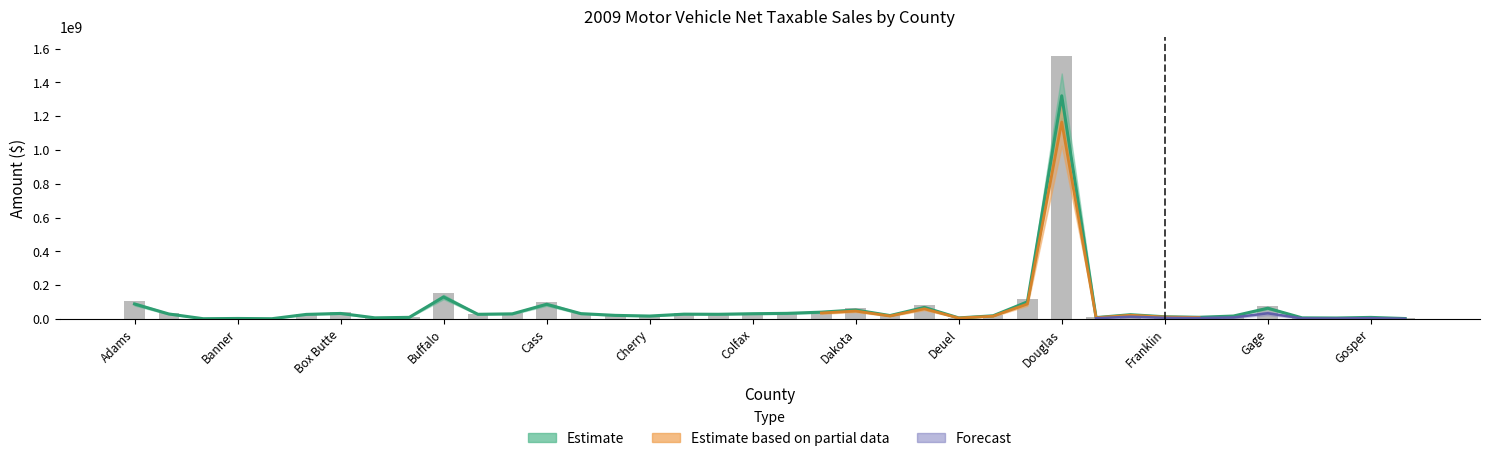

What is the label of the 26th bar from the left?

Dixon